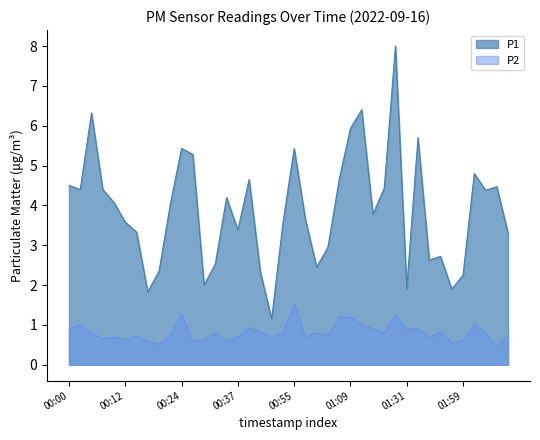

Which series has the widest spread of values?

P1